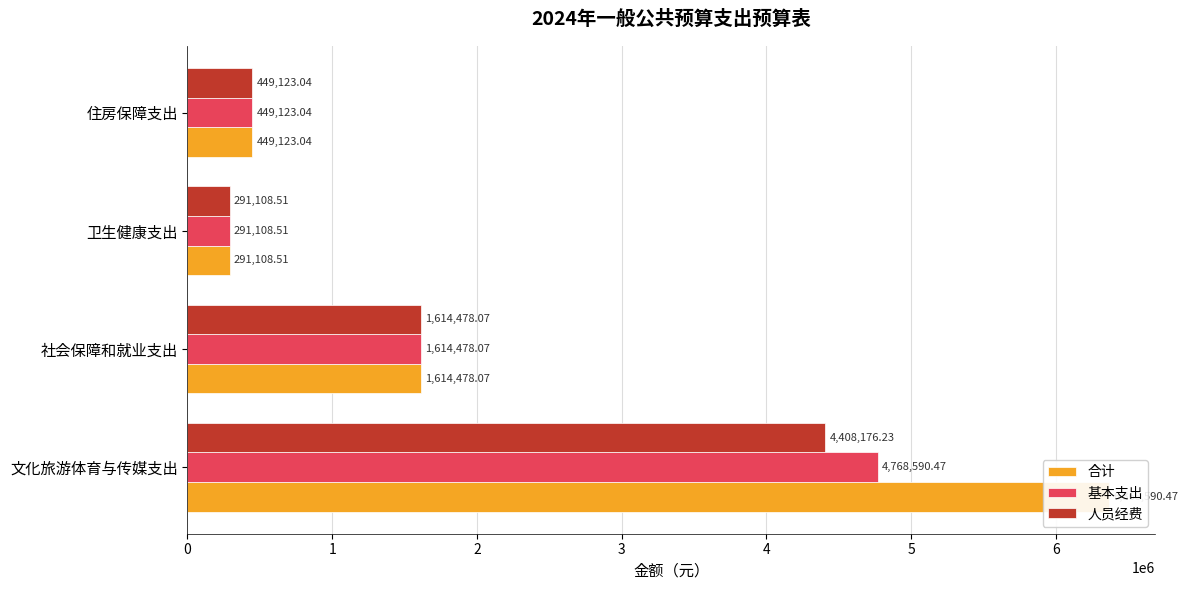

What is the value of the 人员经费 bar at the 4th from the left?

449123.0